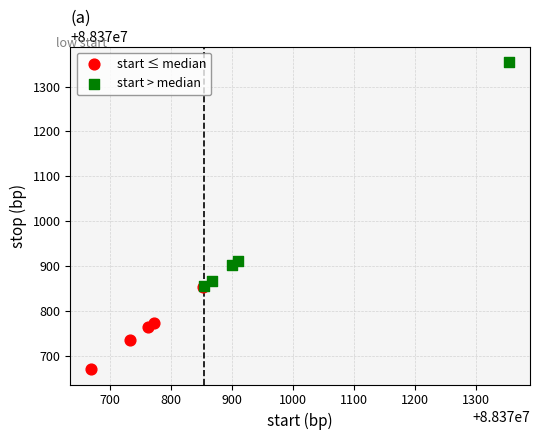

Which series has the largest Y range (max minus min)?

start > median